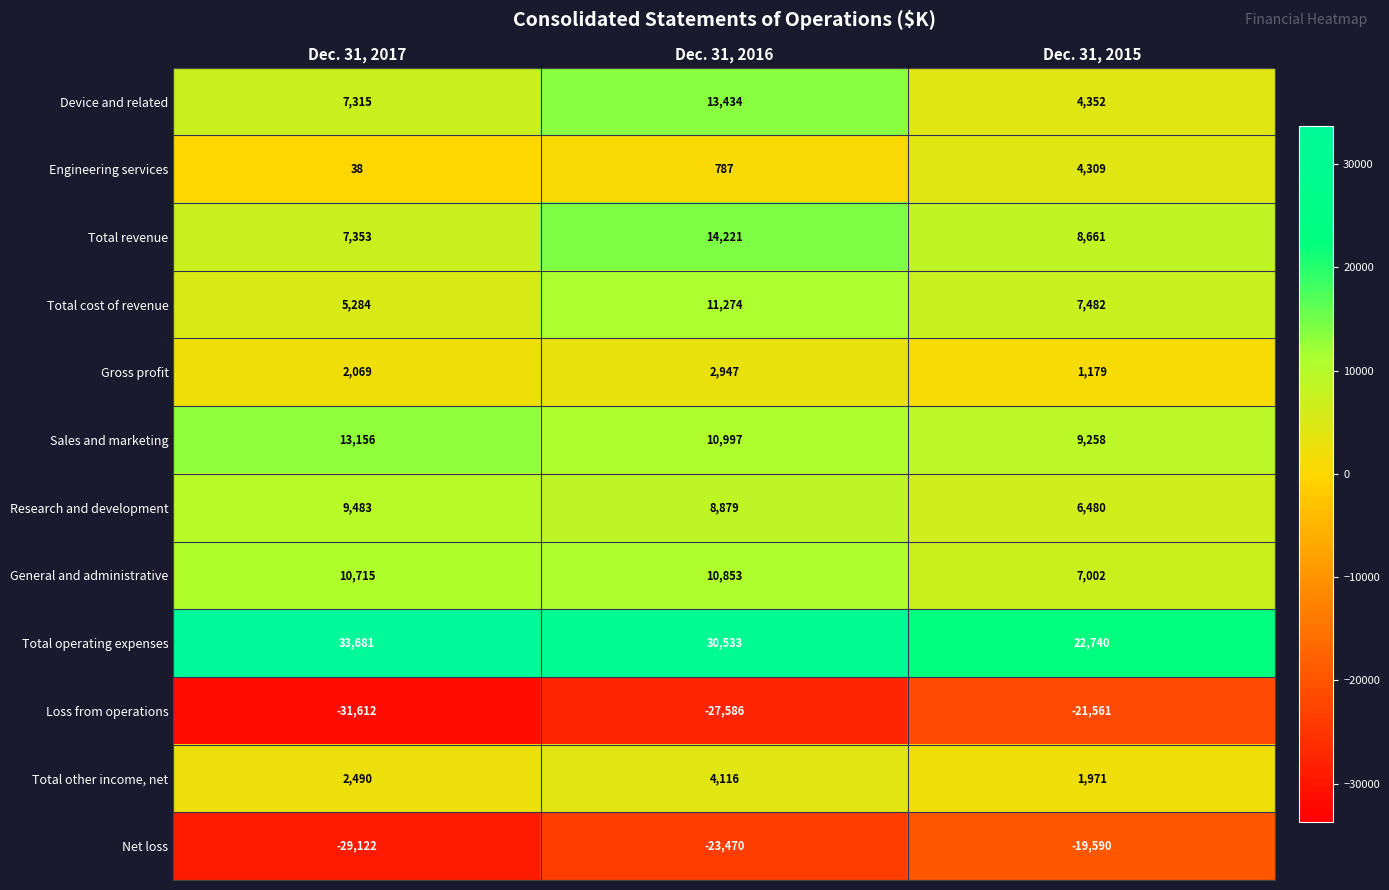

List the series in order of their peak value, highest first.

Total operating expenses, Total revenue, Device and related, Sales and marketing, Total cost of revenue, General and administrative, Research and development, Engineering services, Total other income, net, Gross profit, Net loss, Loss from operations